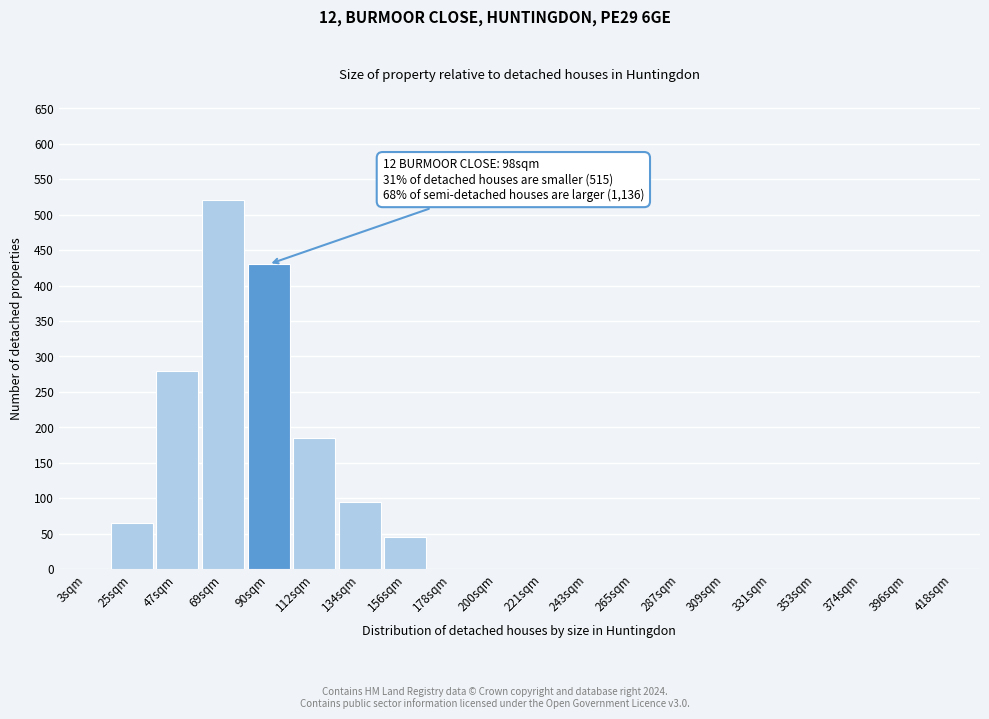

Reading left to right, extract all data points from this chart.

3sqm=0	25sqm=65	47sqm=280	69sqm=520	90sqm=430	112sqm=185	134sqm=95	156sqm=45	178sqm=0	200sqm=0	221sqm=0	243sqm=0	265sqm=0	287sqm=0	309sqm=0	331sqm=0	353sqm=0	374sqm=0	396sqm=0	418sqm=0